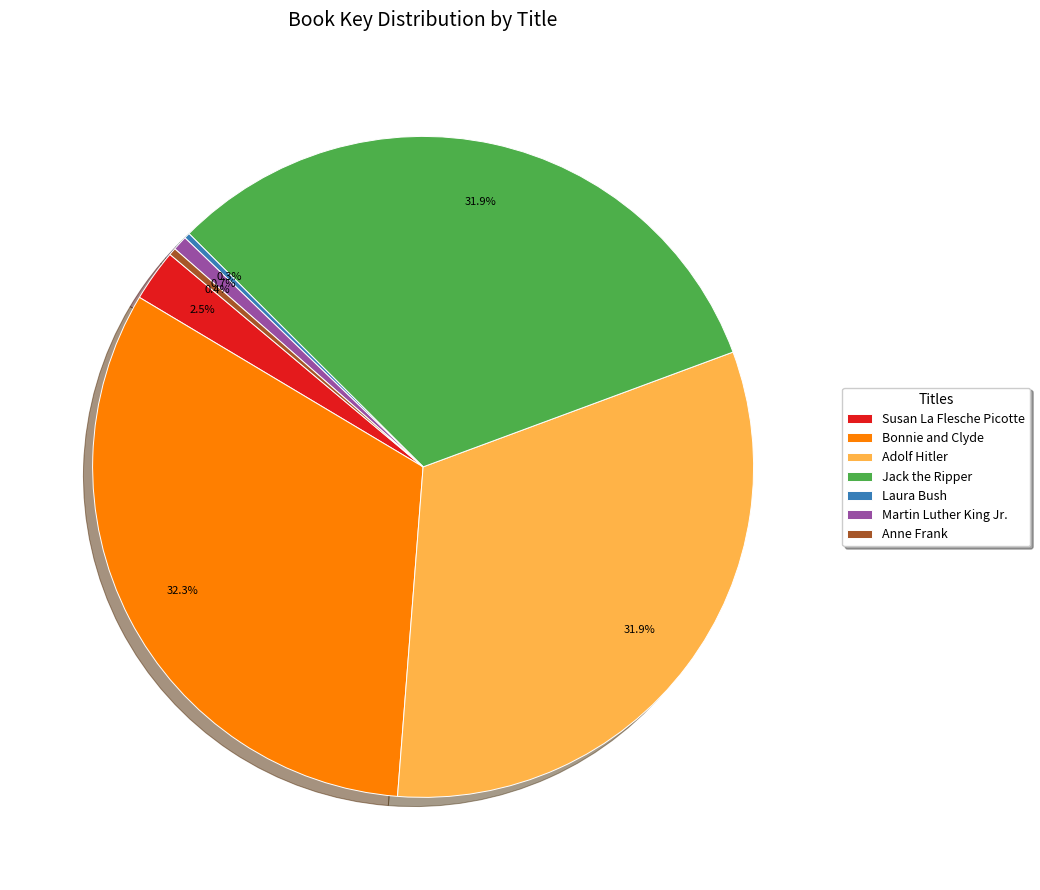

To the nearest percent, what is the combined percentage of Adolf Hitler and Laura Bush?

32%